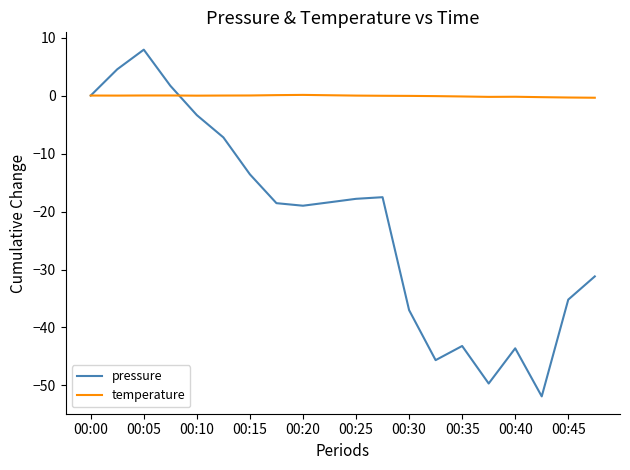

Which series has the largest total across all categories?

temperature